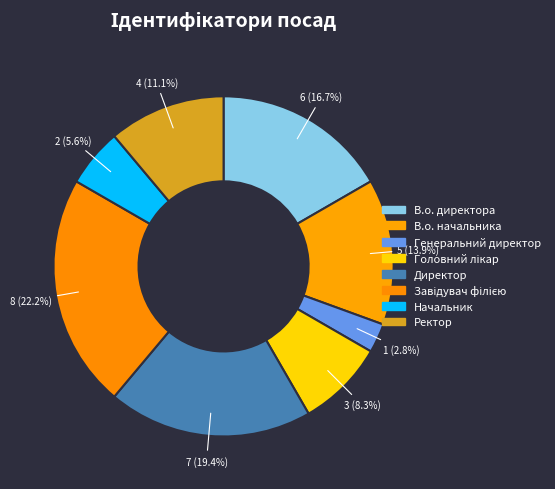

Count the number of slices in the pie.

8